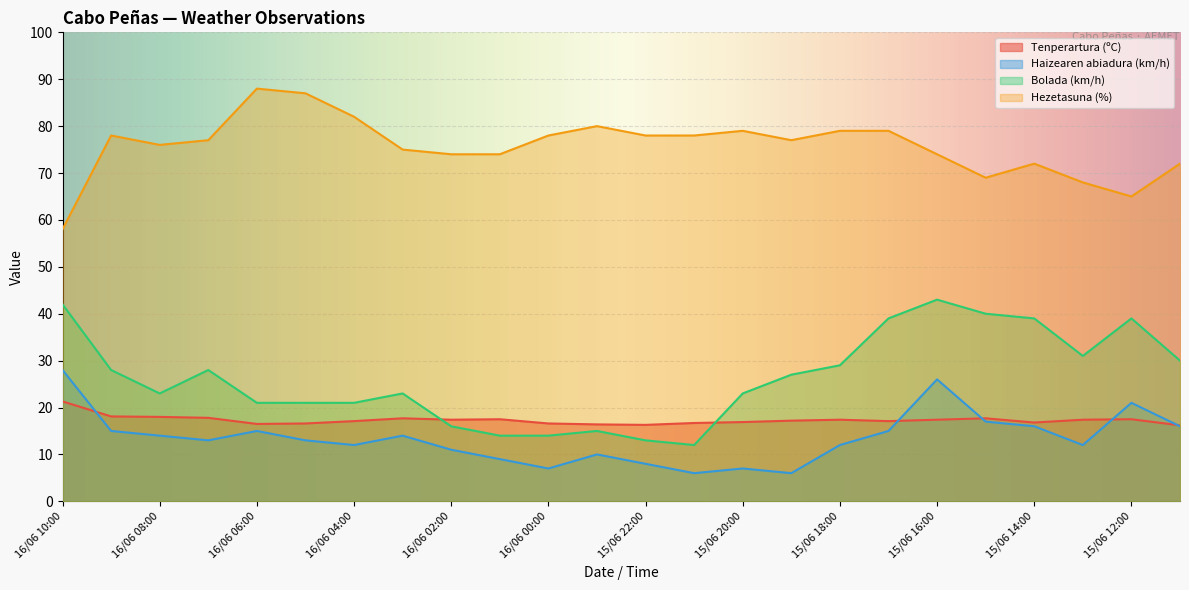

What position from the left is 15/06 14:00?

21